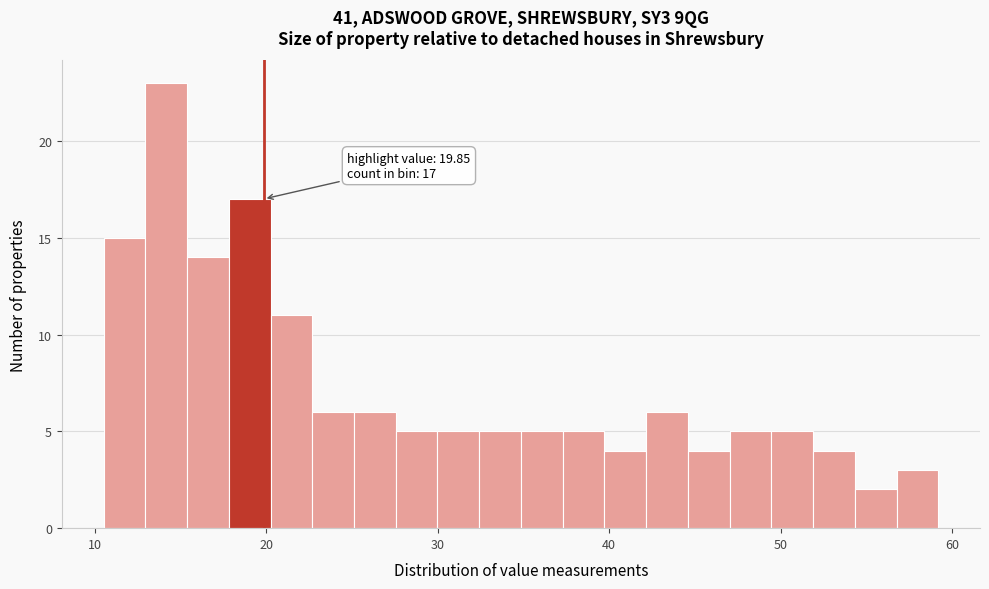

Around what value on the x-axis is the tallest bar? Give the approximate position of its centre, as read against the axis.

14